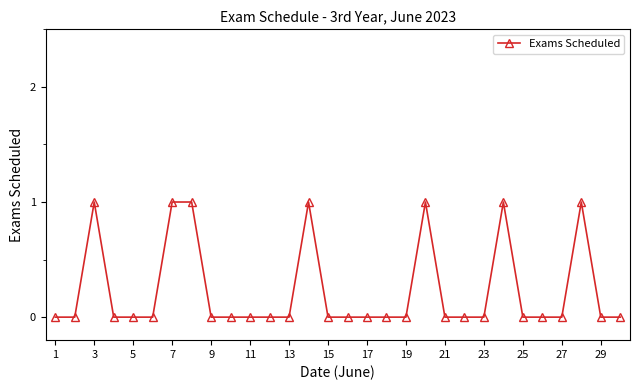

True or false: the data has more than 1 interior local peaks.

True